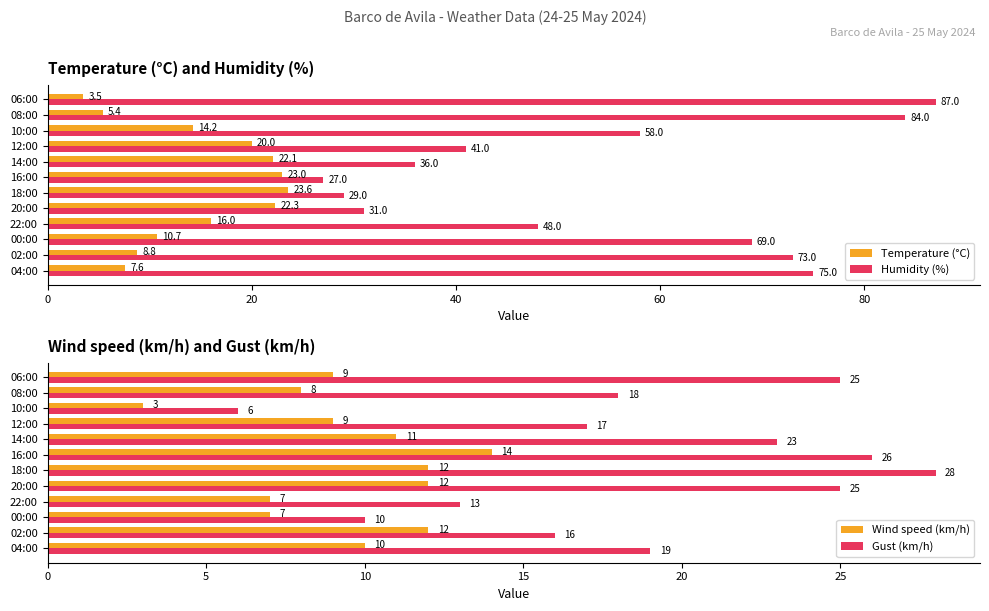

At which label is Humidity (%) closest to 57?

10:00